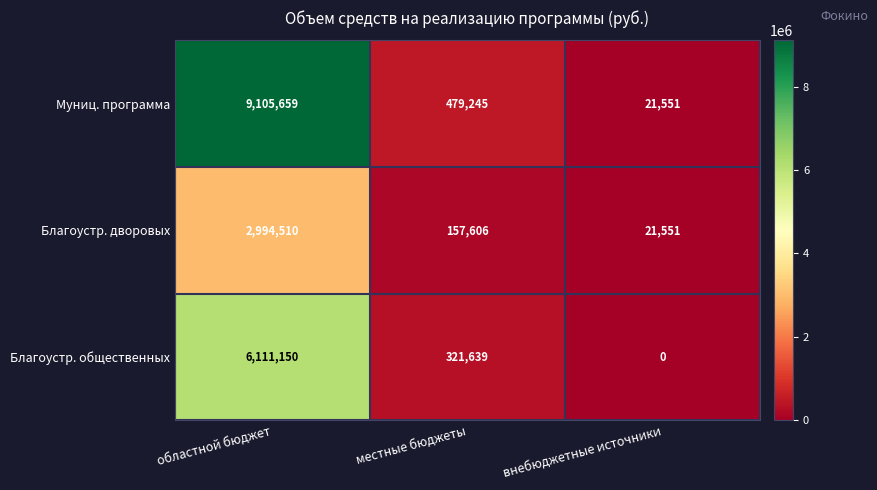

Reading right to left, what are all the values shown in this chart?

Муниц. программа: внебюджетные источники=21551	местные бюджеты=479245	областной бюджет=9105659
Благоустр. дворовых: внебюджетные источники=21551	местные бюджеты=157606	областной бюджет=2994510
Благоустр. общественных: внебюджетные источники=0	местные бюджеты=321639	областной бюджет=6111150